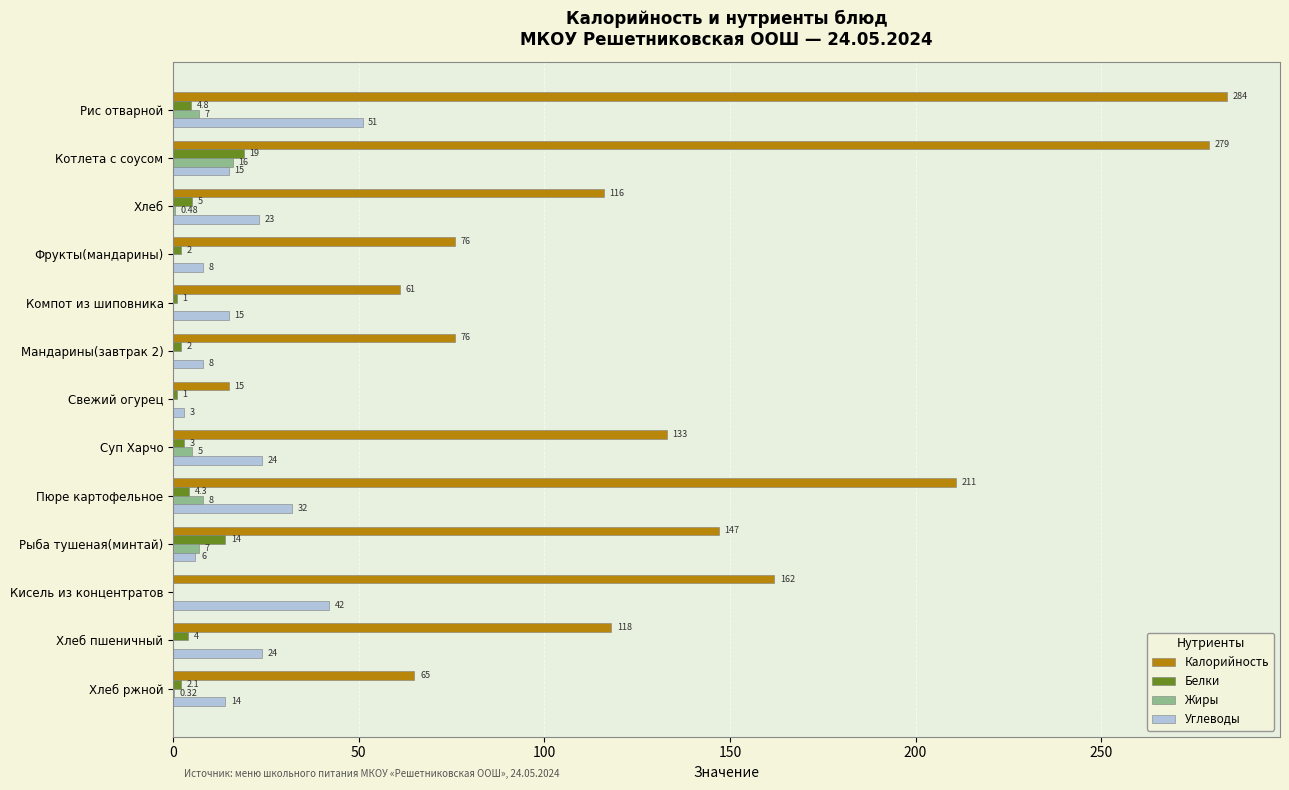

At which label does Углеводы reach its peak?

Рис отварной